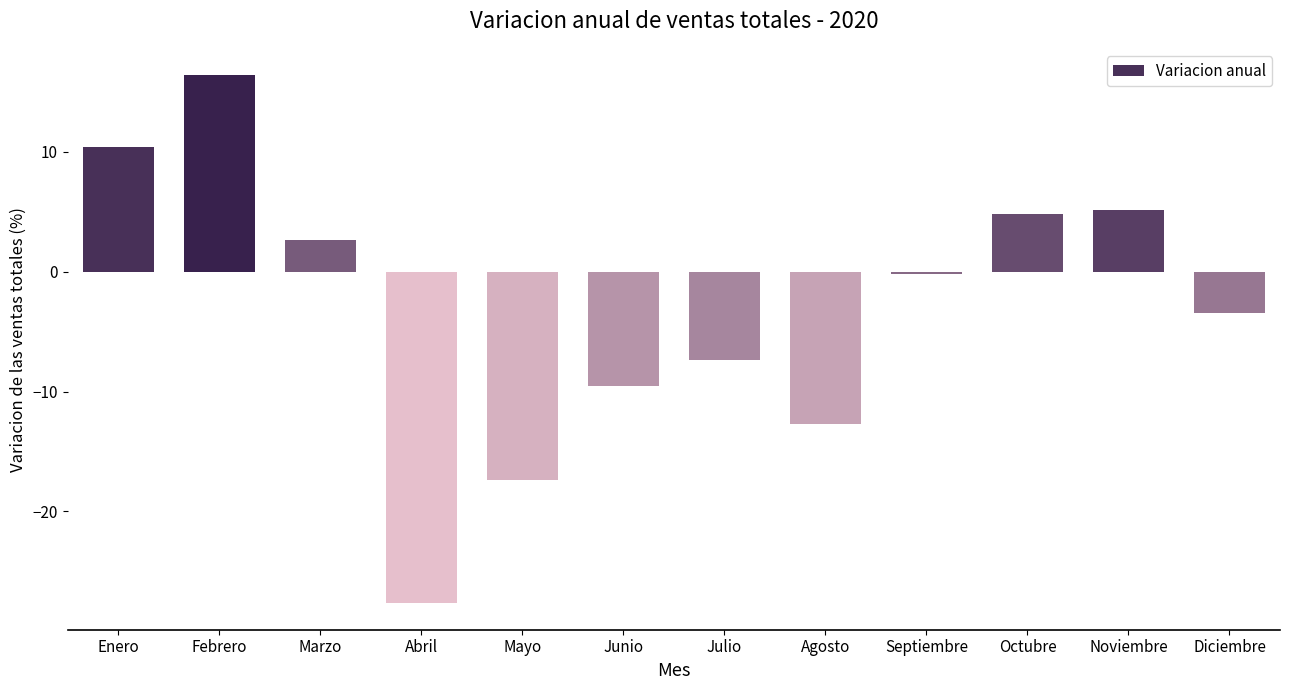

How many positive values are there?

5